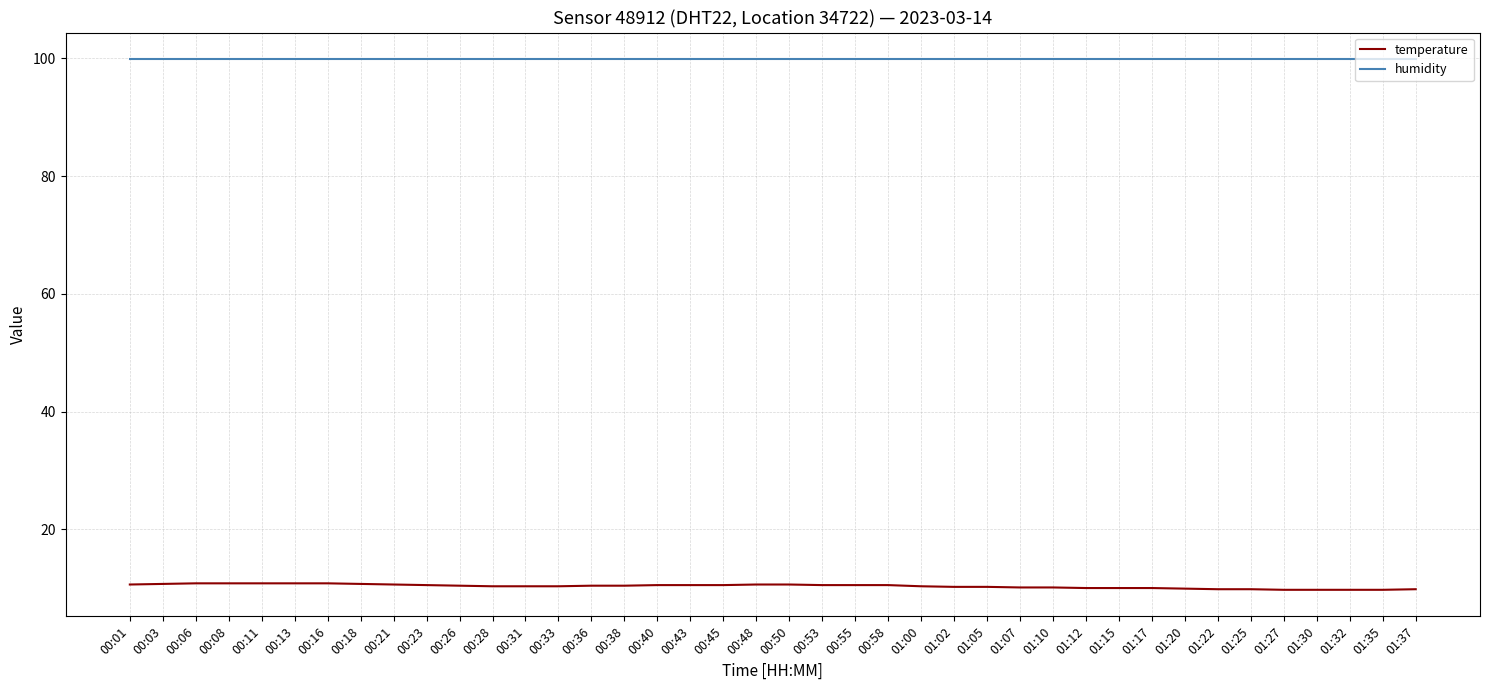

Rank the series by their maximum value, from lowest to highest.

temperature, humidity